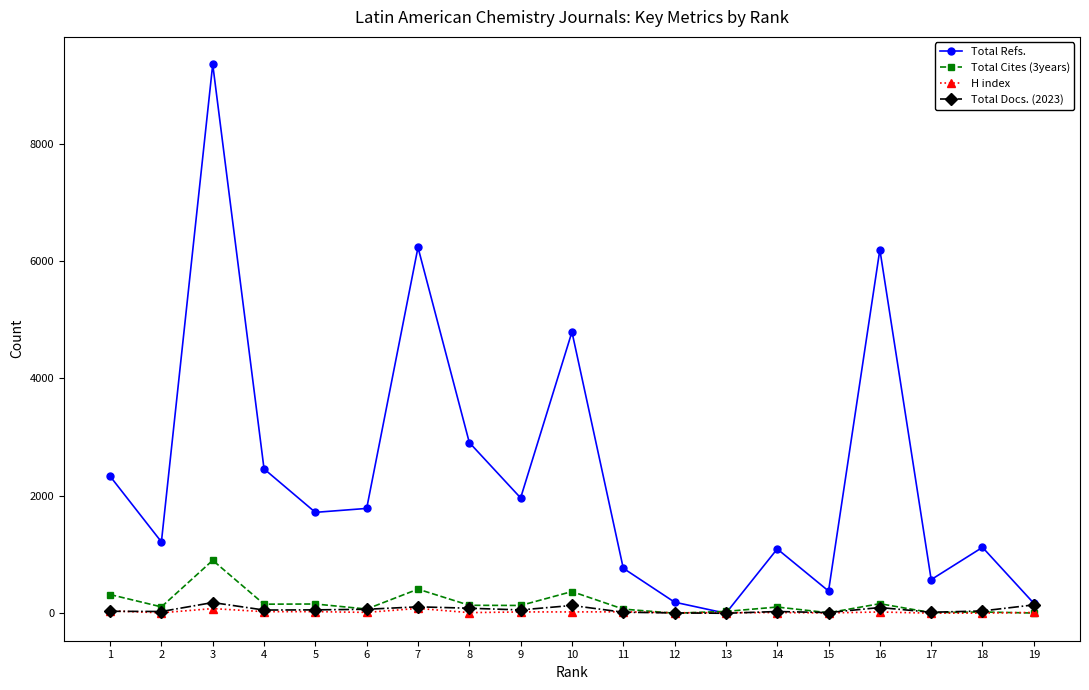

The value of Total Refs. at 6 is 2365. True or false?

False